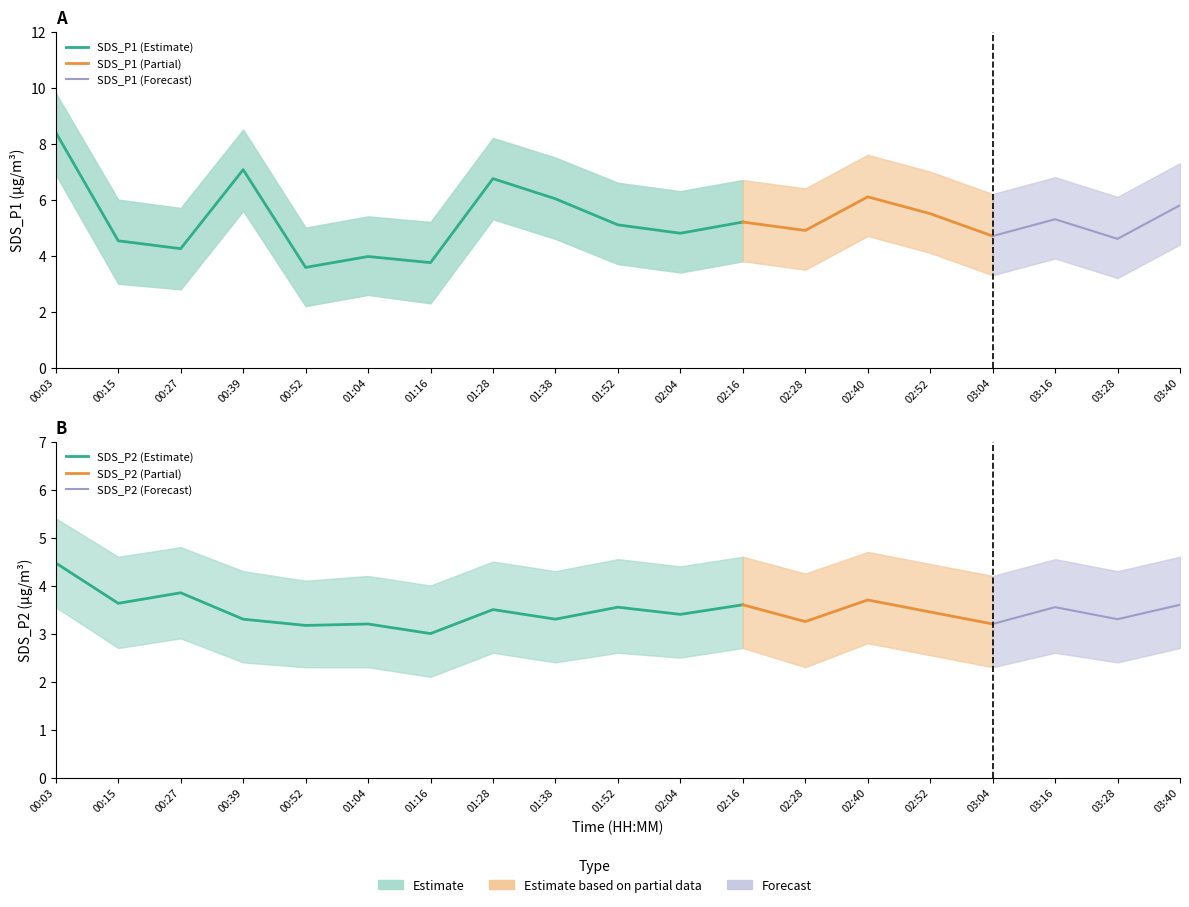

Reading left to right, list all the values displayed in this chart.

SDS_P1: 8.4	4.5	4.2	7.1	3.6	4.0	3.8	6.8	6.0	5.1	4.8	5.2	4.9	6.1	5.5	4.7	5.3	4.6	5.8
SDS_P2: 4.5	3.6	3.9	3.3	3.2	3.2	3.0	3.5	3.3	3.5	3.4	3.6	3.2	3.7	3.5	3.2	3.5	3.3	3.6
SDS_P1_upper: 9.8	6.0	5.7	8.5	5.0	5.4	5.2	8.2	7.5	6.6	6.3	6.7	6.4	7.6	7.0	6.2	6.8	6.1	7.3
SDS_P1_lower: 6.9	3.0	2.8	5.6	2.2	2.6	2.3	5.3	4.6	3.7	3.4	3.8	3.5	4.7	4.1	3.3	3.9	3.2	4.4
SDS_P2_upper: 5.4	4.6	4.8	4.3	4.1	4.2	4.0	4.5	4.3	4.5	4.4	4.6	4.2	4.7	4.5	4.2	4.5	4.3	4.6
SDS_P2_lower: 3.5	2.7	2.9	2.4	2.3	2.3	2.1	2.6	2.4	2.6	2.5	2.7	2.3	2.8	2.5	2.3	2.6	2.4	2.7